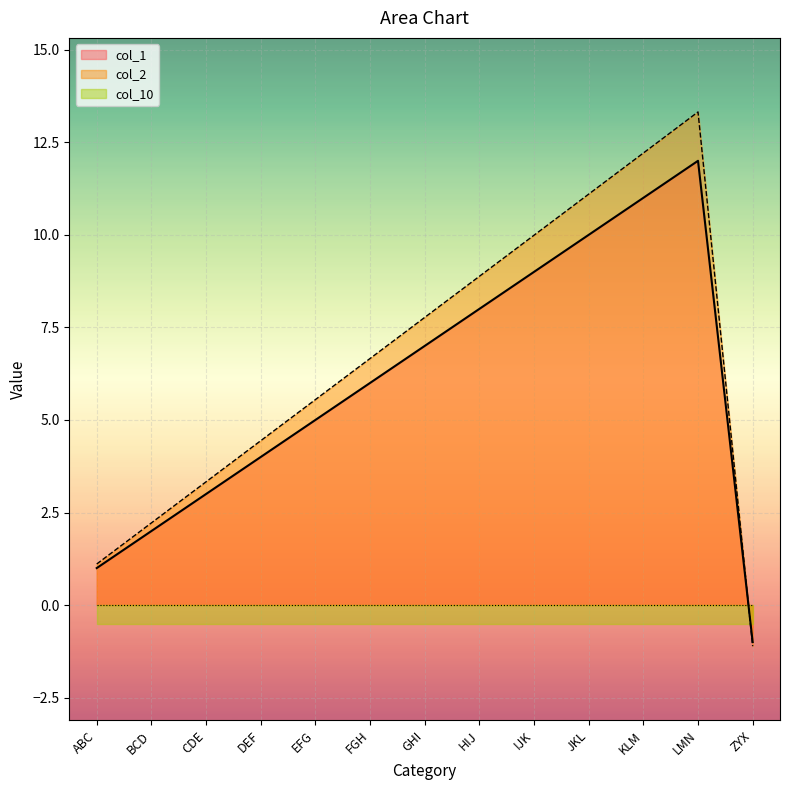

What is the difference between the maximum and minimum values in the col_2 series?

14.4